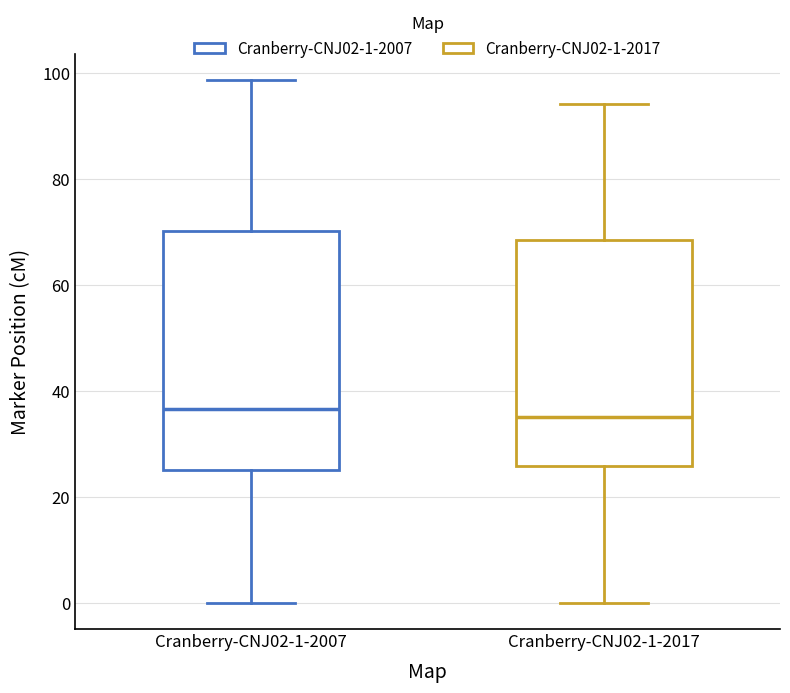

Which box is the tallest, from its lower edge to its upper edge?

Cranberry-CNJ02-1-2007